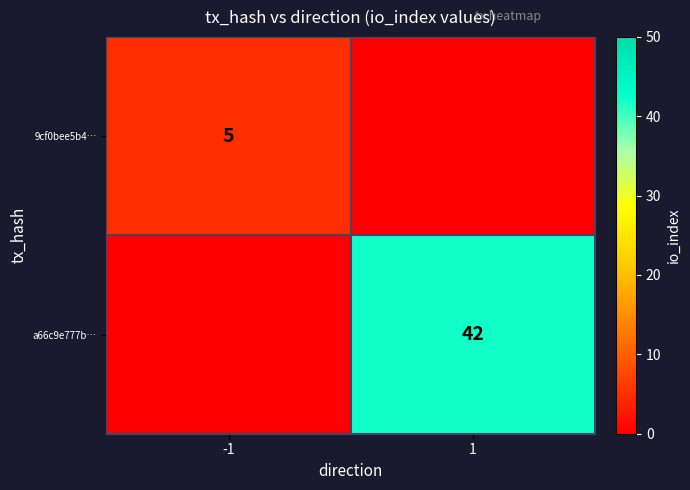

Is it true that 9cf0bee5b4… equals 2 at -1?

False